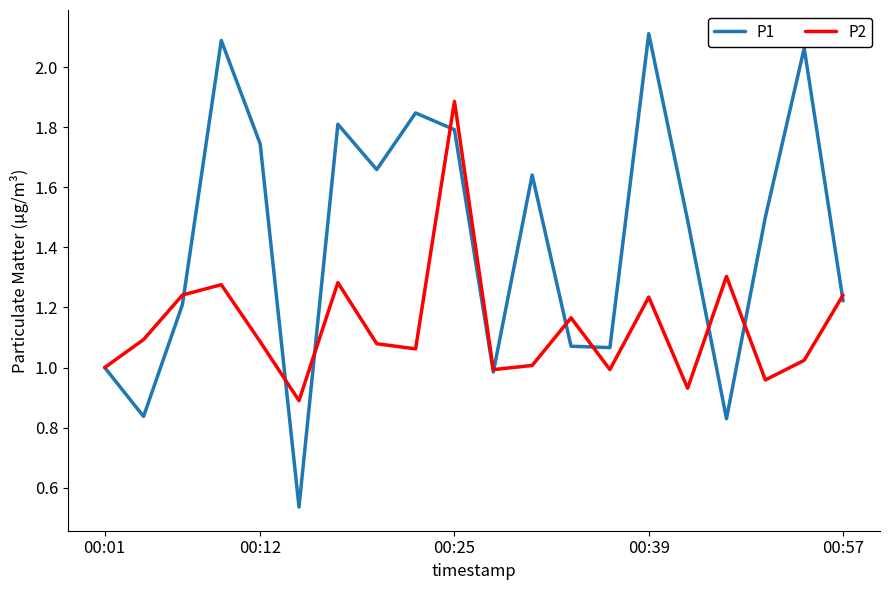

Which series has the widest spread of values?

P1